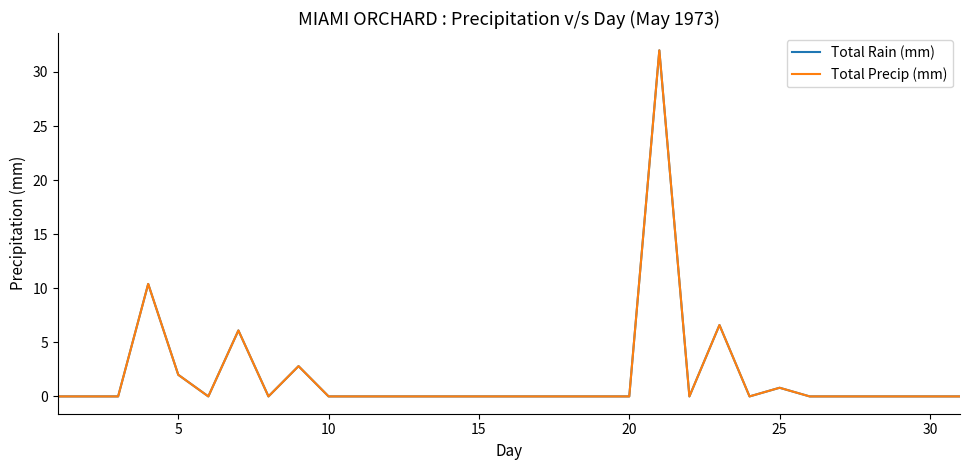

Does the chart display data point markers on the line(s)?

No